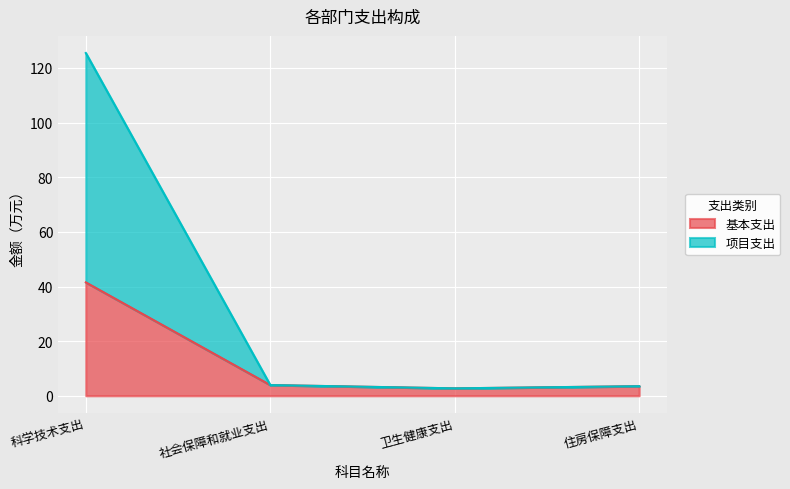

At how many categories does at least one series exceed 45?

1